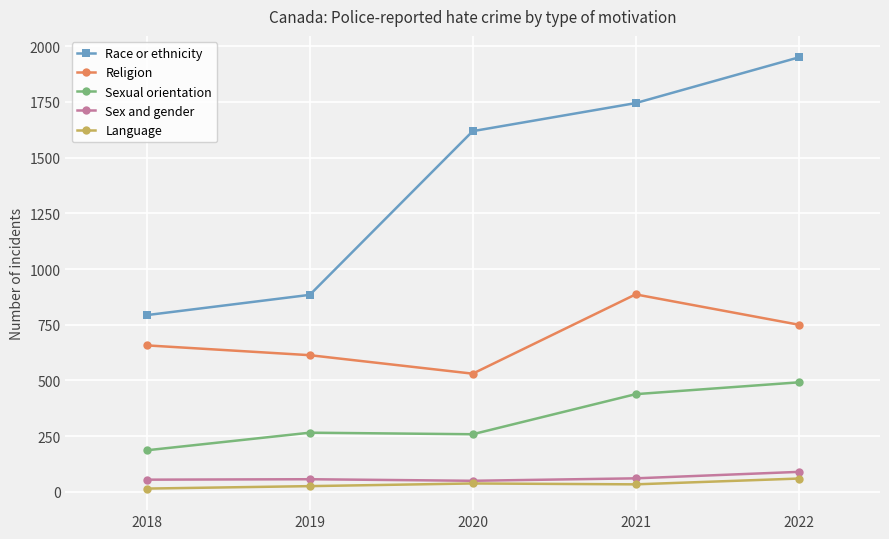

Is it true that Religion equals 1318 at 2021?

False